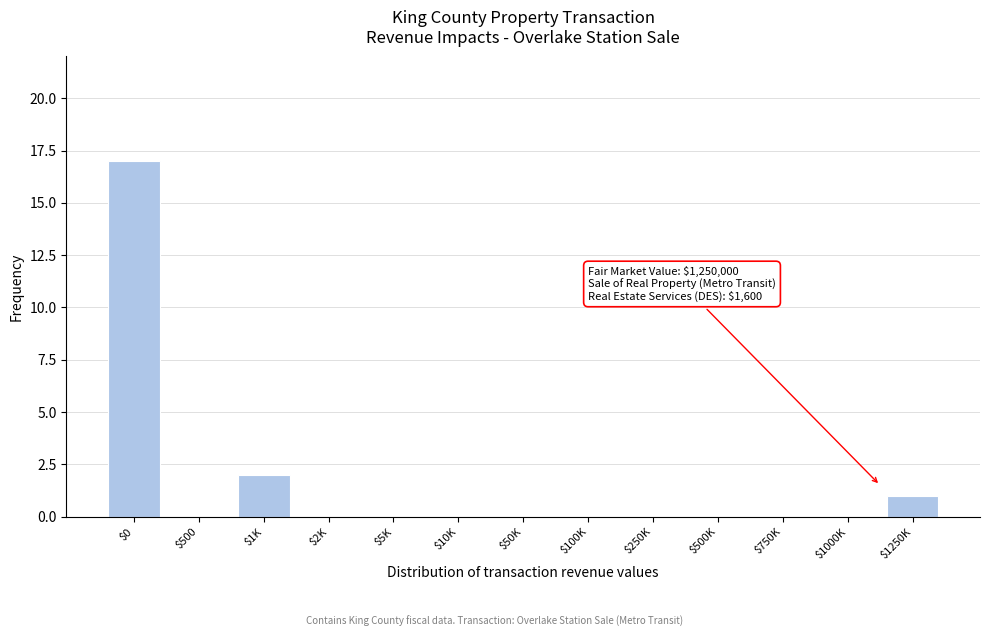

What is the sum of all values?

20